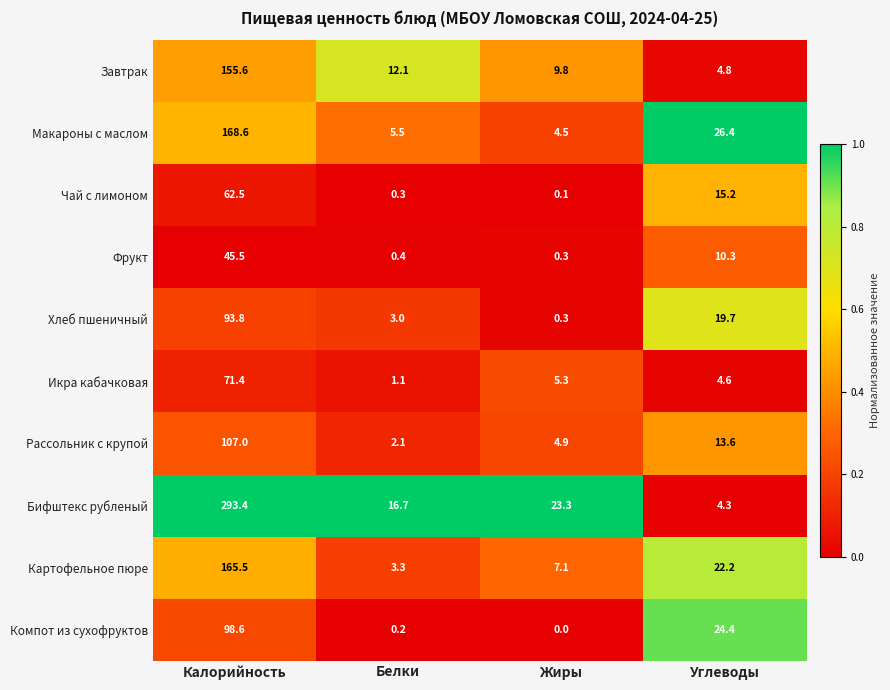

At which category is the sum across all series the highest?

Калорийность